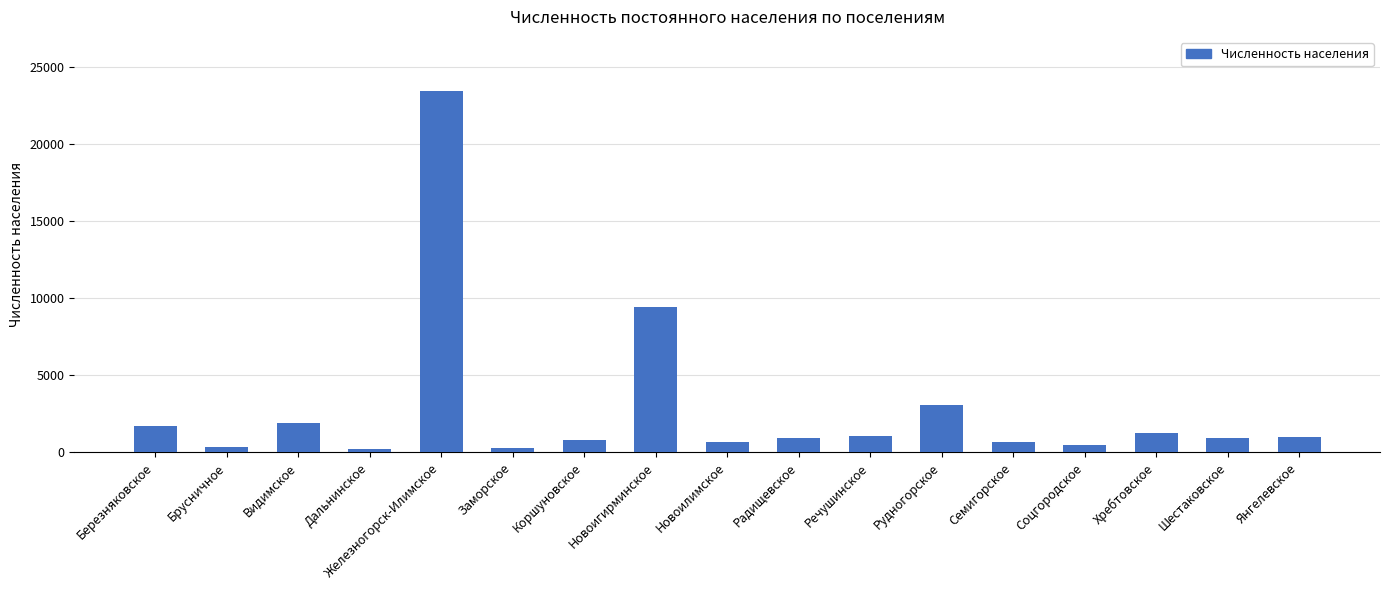

True or false: the data shows 925 at Шестаковское.

True